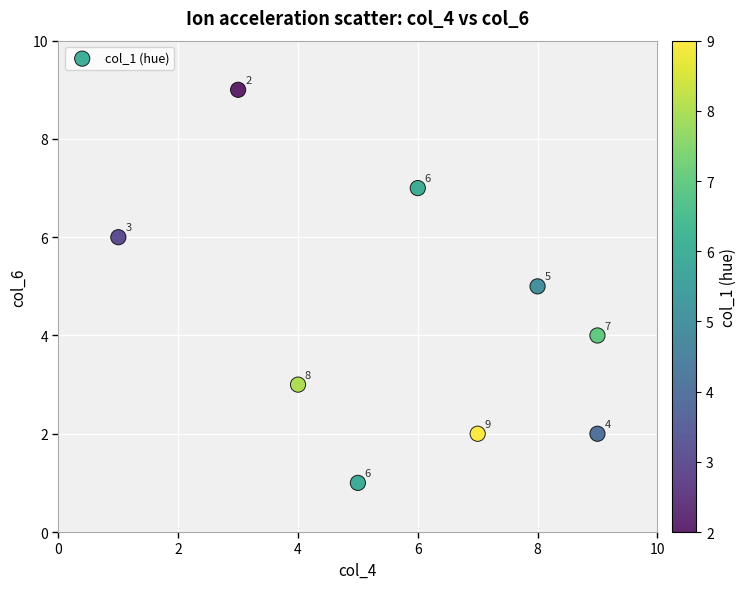

What Y value in the scatter plot is closest to 5?

5